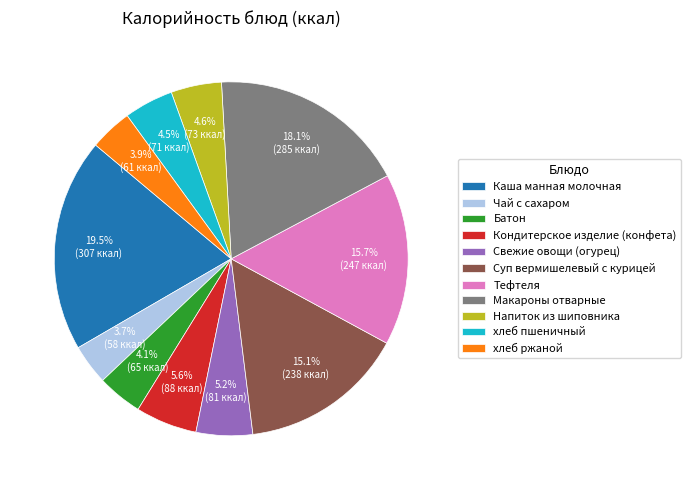

Is it true that Суп вермишелевый с курицей is 15% of the pie?

True